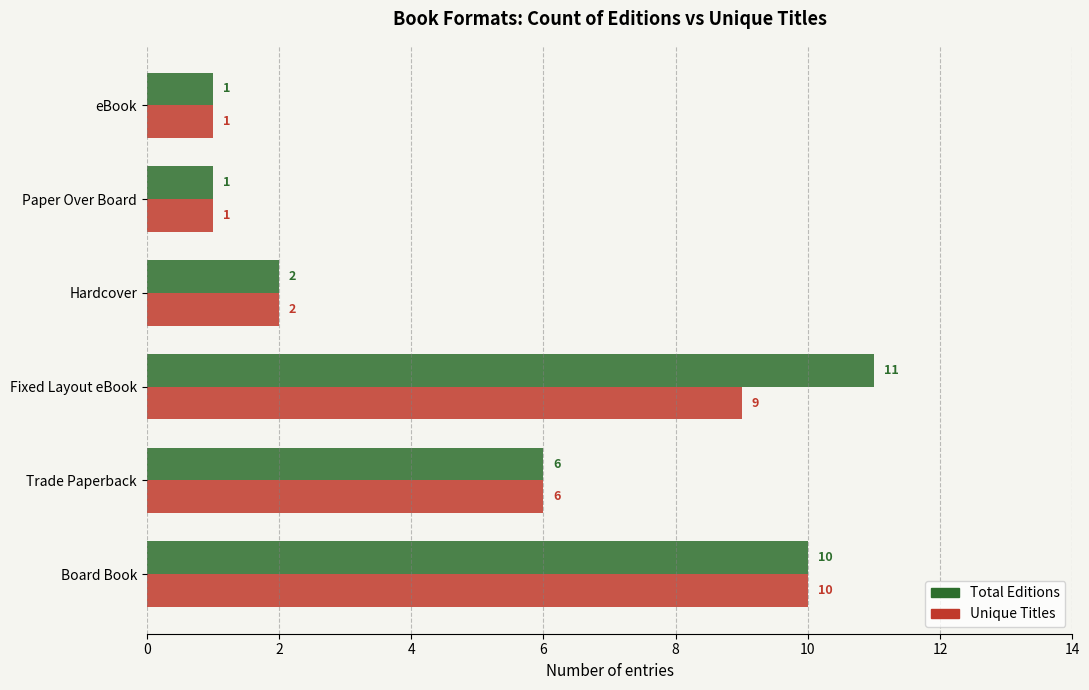

What is the total value across all series at Board Book?

20